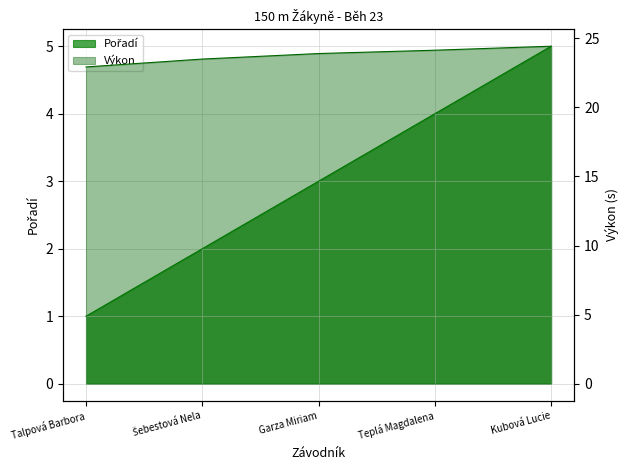

True or false: Pořadí has more than 1 points higher than both neighbors.

False